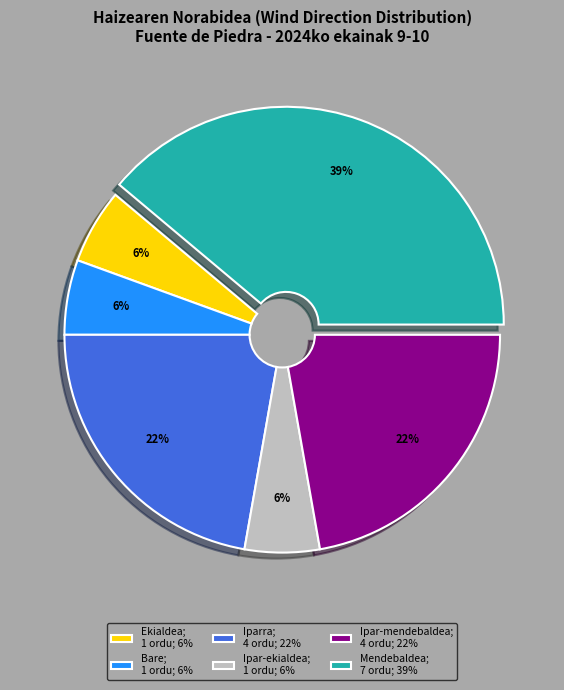

What is the ratio of the value at Ekialdea; 1 ordu; 6% to the value at Ipar-mendebaldea; 4 ordu; 22%?

0.3